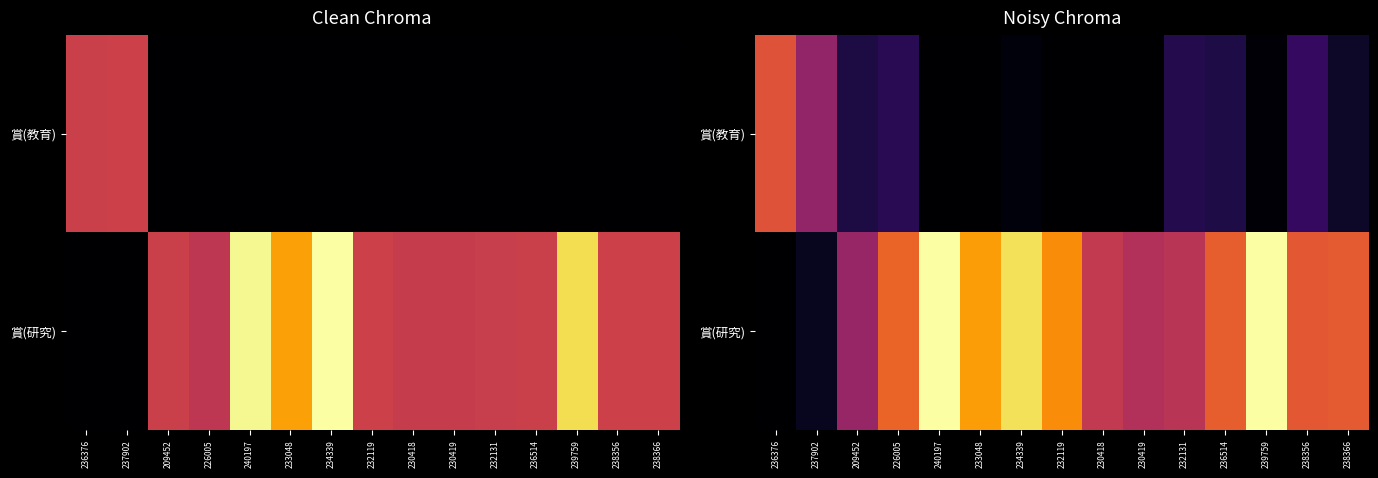

Is it true that 賞(研究) equals 565249.4 at 230418?

True